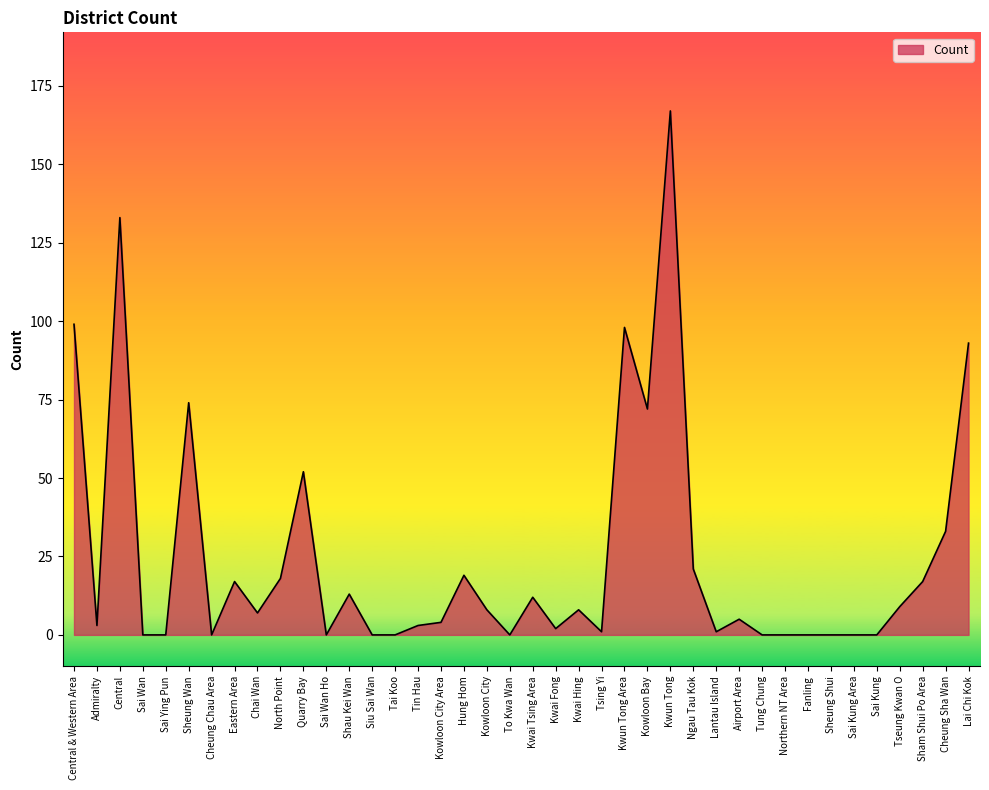

What is the ratio of the value at Kwun Tong to the value at Tsing Yi?

167.0